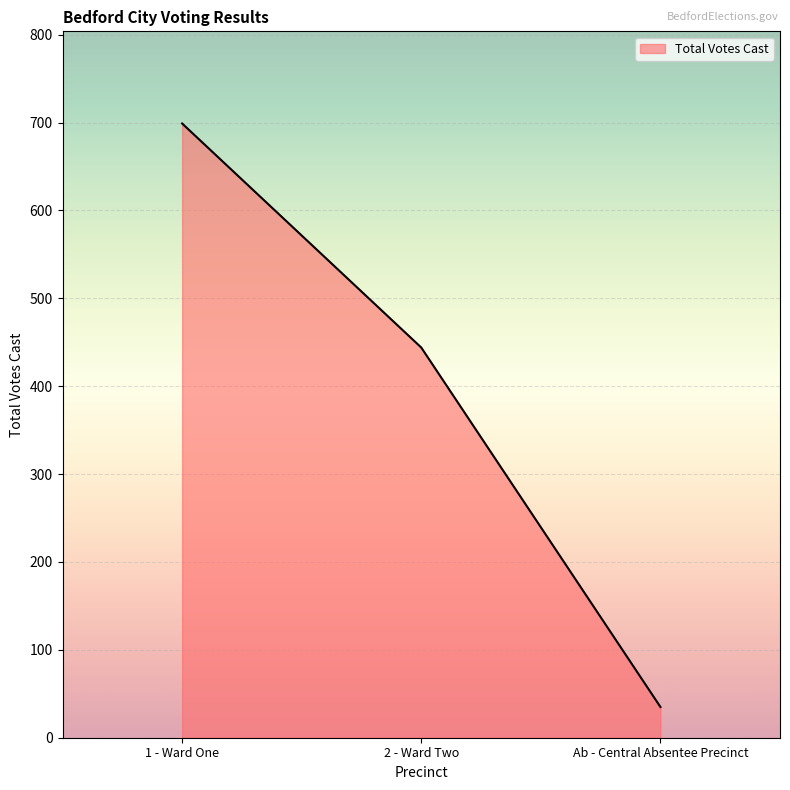

Reading left to right, extract all data points from this chart.

699	444	35